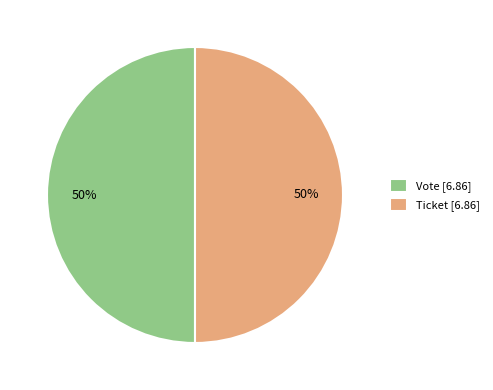

What percentage is the Ticket [6.86] slice, to the nearest percent?

50%